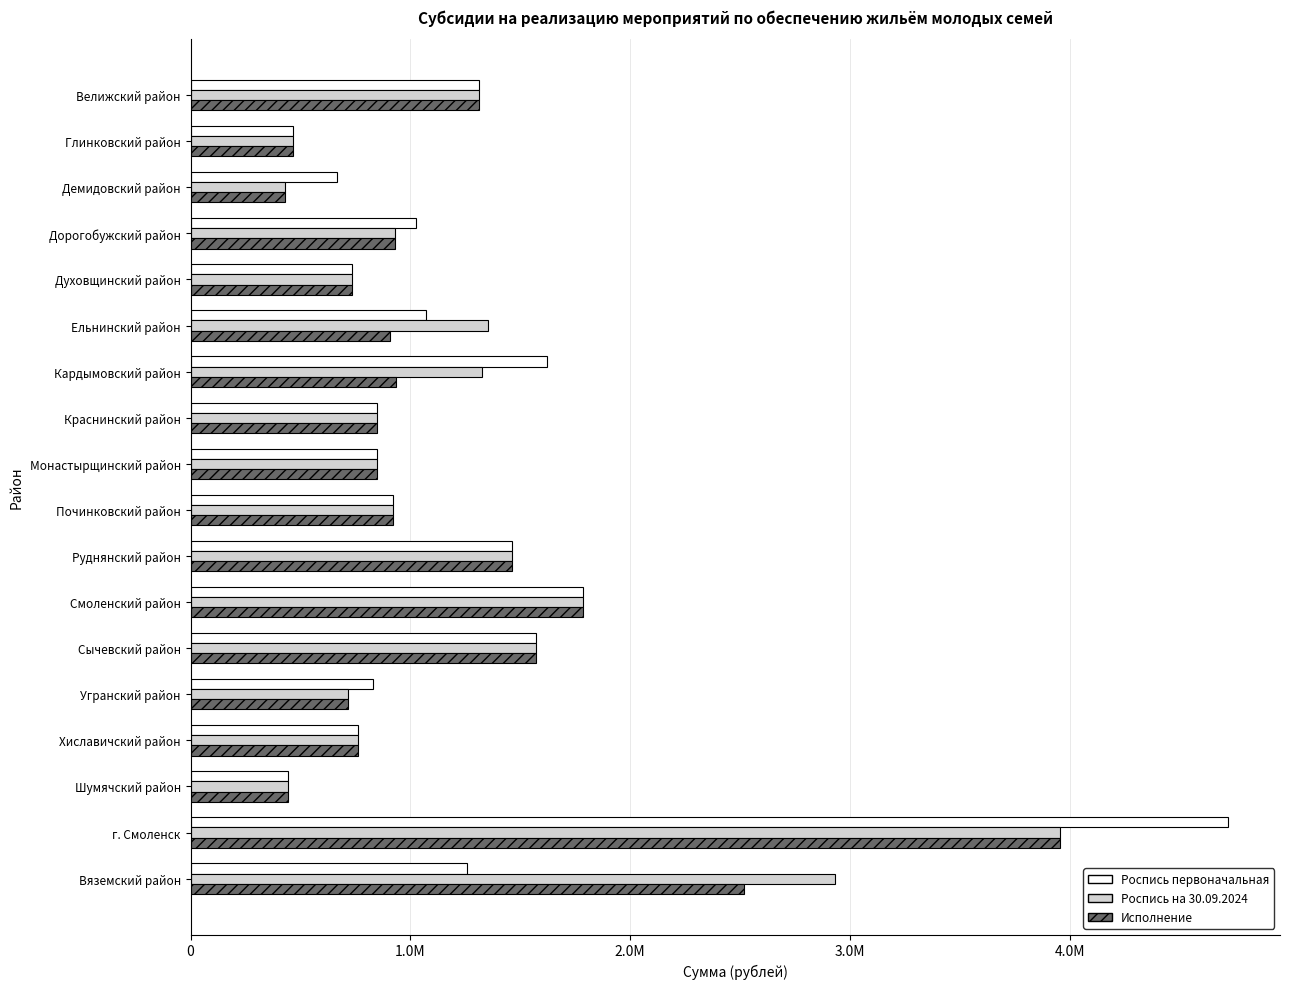

What are all the series names shown in the legend?

Роспись первоначальная, Роспись на 30.09.2024, Исполнение